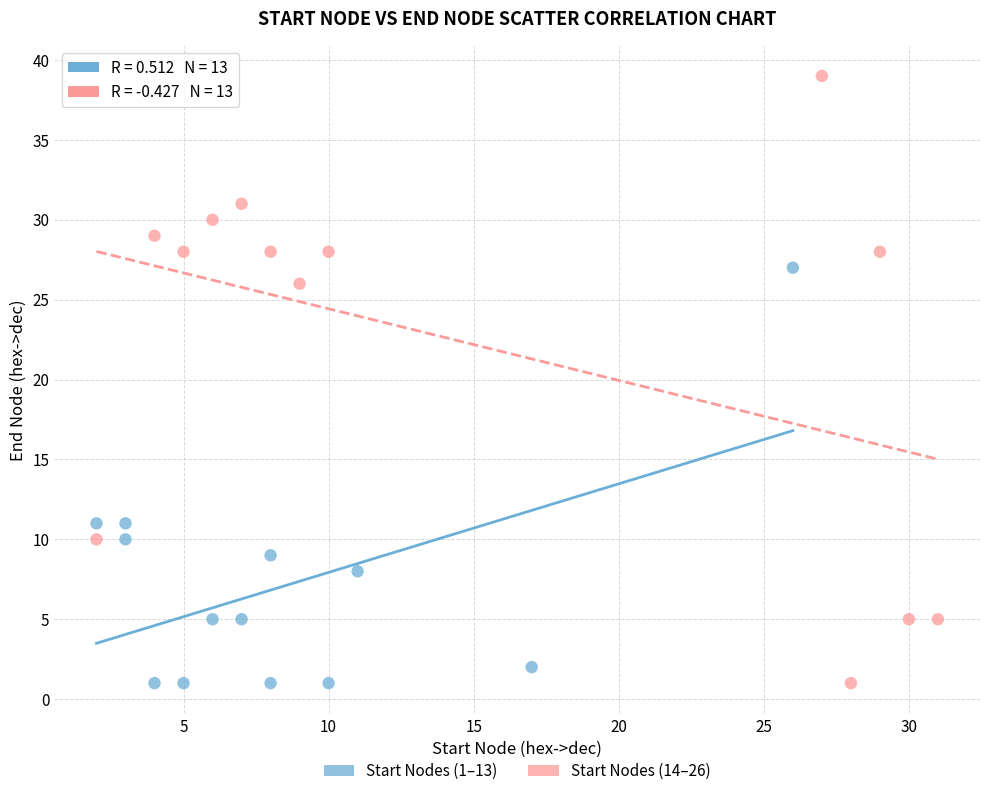

Which series contains the highest Y value?

Start Nodes (14–26)